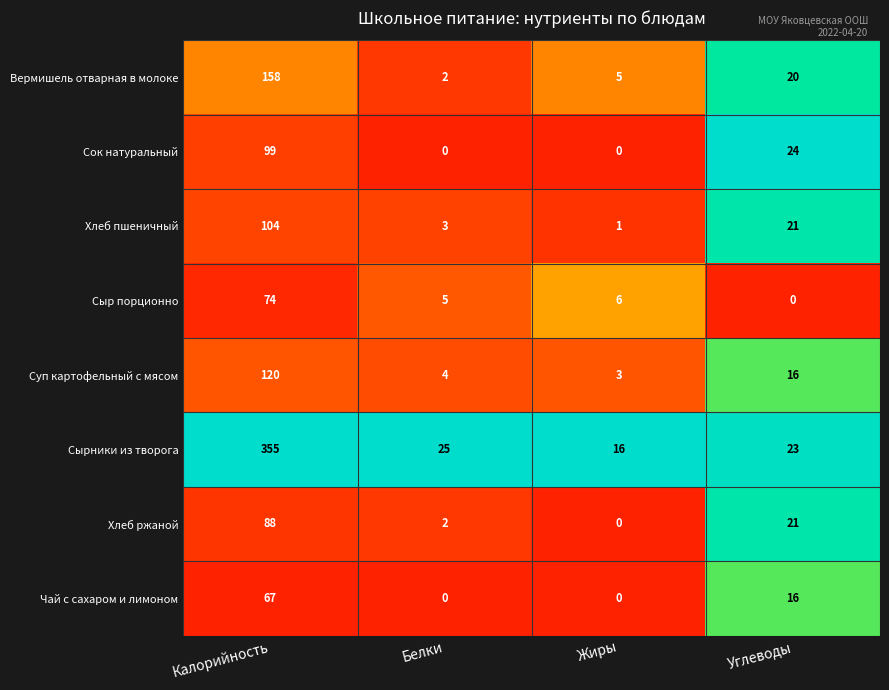

At how many categories does at least one series exceed 0?

4